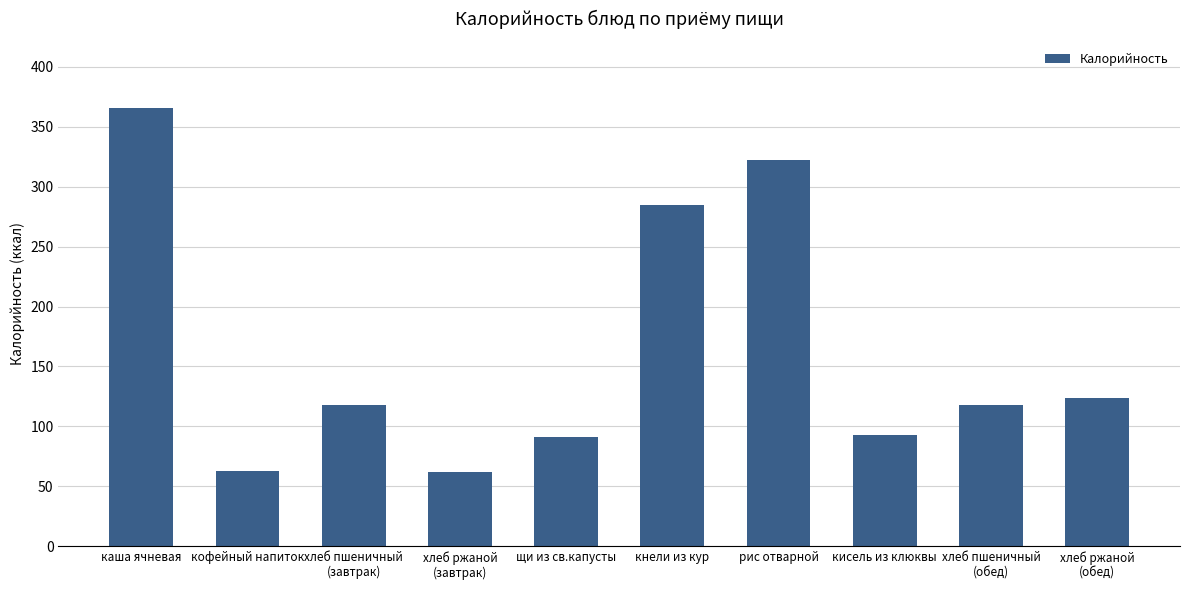

Read the value at кофейный напиток.

63